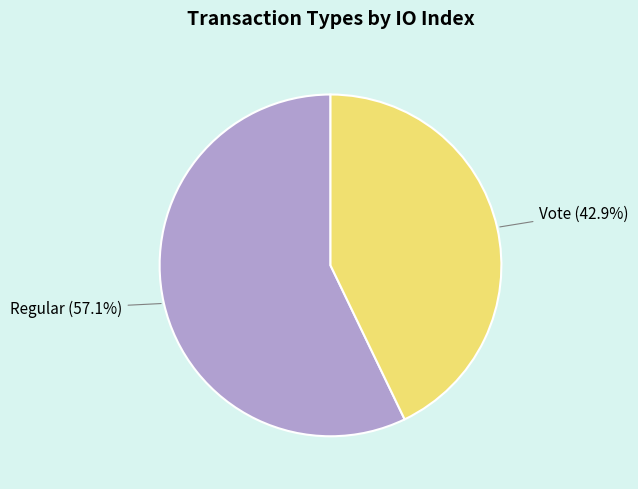

Is there a majority slice in this chart?

Yes